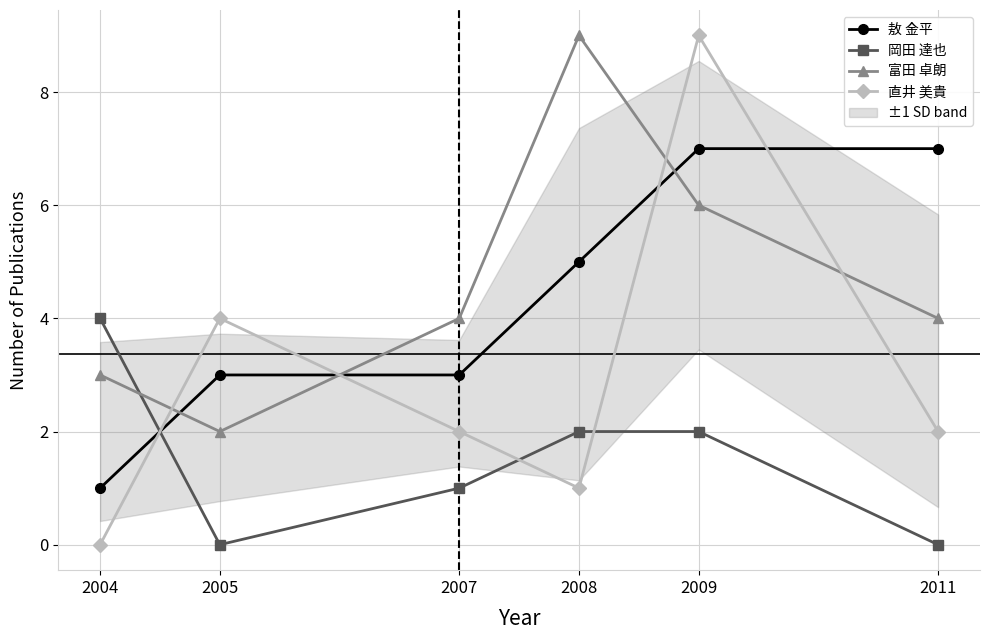

True or false: 直井 美貴 has a value of 2 at 2007.

True